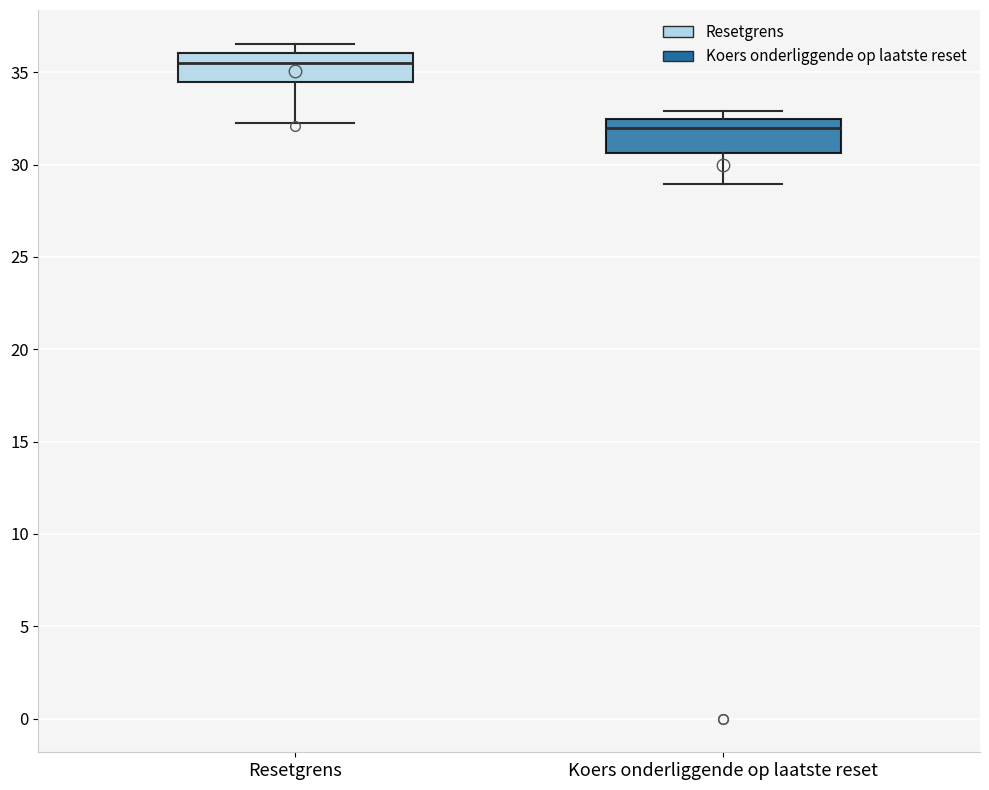

Reading left to right, transcribe this box plot: for each box, give where its median line is, the range the box spans, and where its two whiskers end, as read against the y-axis. The values are not printed on the chart, so give them approximately, as read against the axis.

Resetgrens: median 35.5, box 34.5 to 36.0, whiskers 32.5 to 36.5
Koers onderliggende op laatste reset: median 32.0, box 30.5 to 32.5, whiskers 29.0 to 33.0